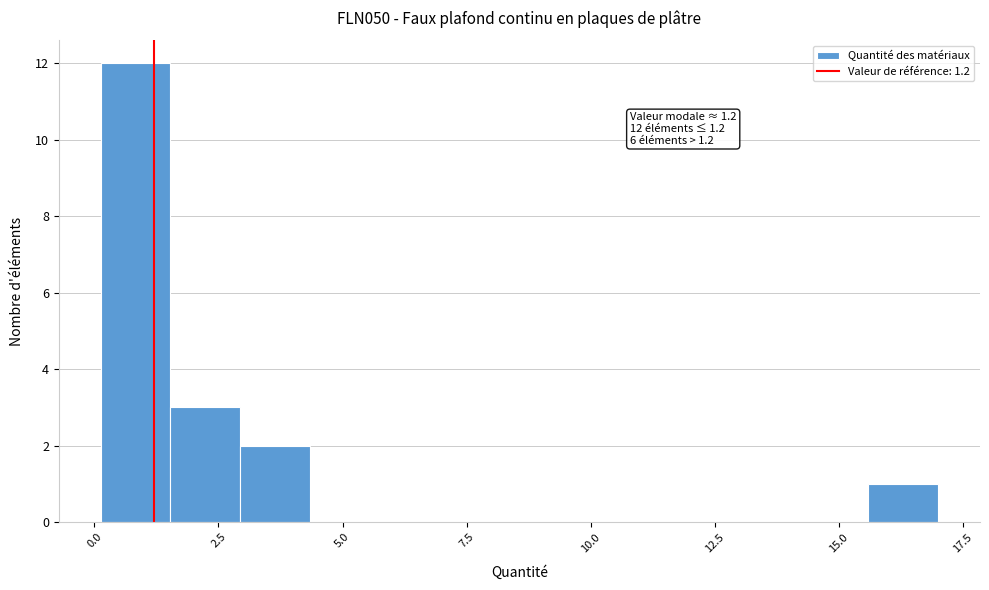

Around what value on the x-axis is the tallest bar? Give the approximate position of its centre, as read against the axis.

1.0